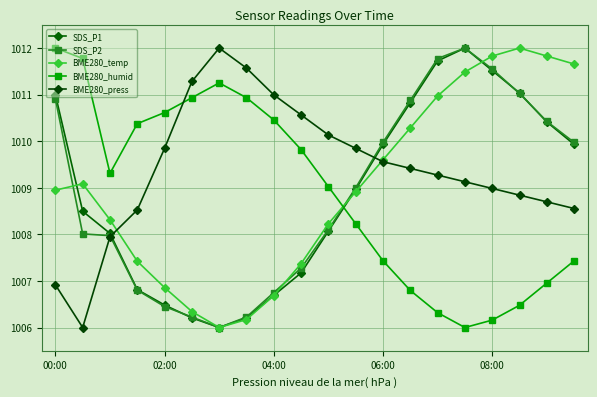

Is this an area chart (filled region under the line)?

No